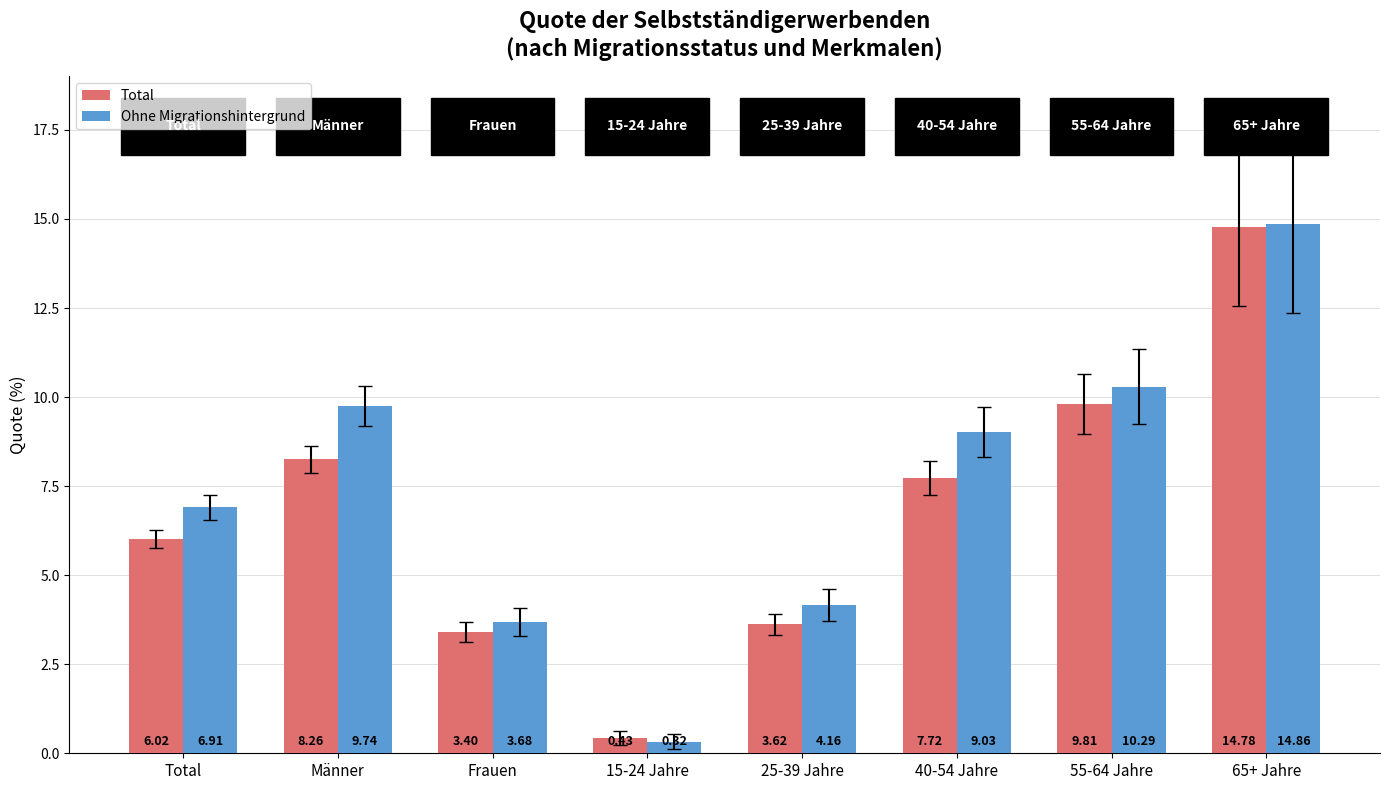

Does the chart contain stacked bars?

No